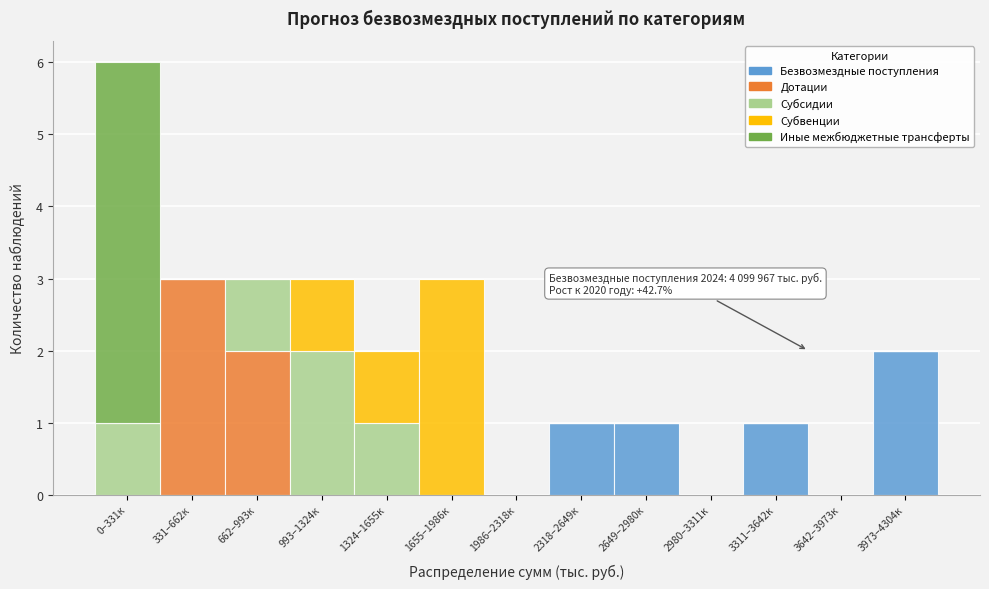

Is it true that Безвозмездные поступления equals 0 at 331–662к?

True